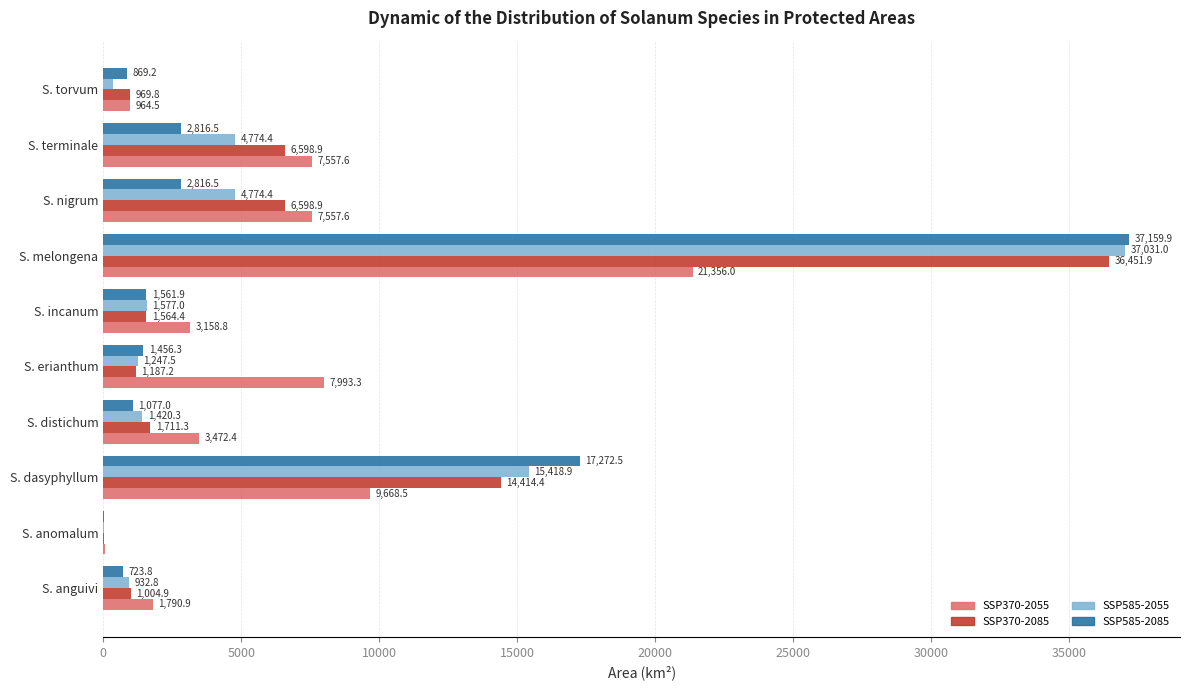

What is the sum of the SSP585-2055 values at S. dasyphyllum and S. erianthum?

16666.4